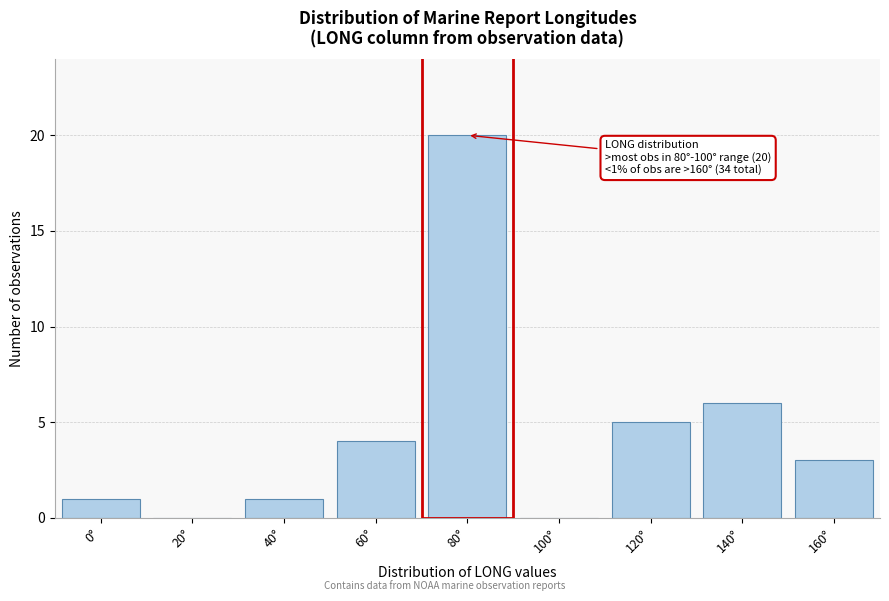

Reading left to right, extract all data points from this chart.

0°=1	20°=0	40°=1	60°=4	80°=20	100°=0	120°=5	140°=6	160°=3